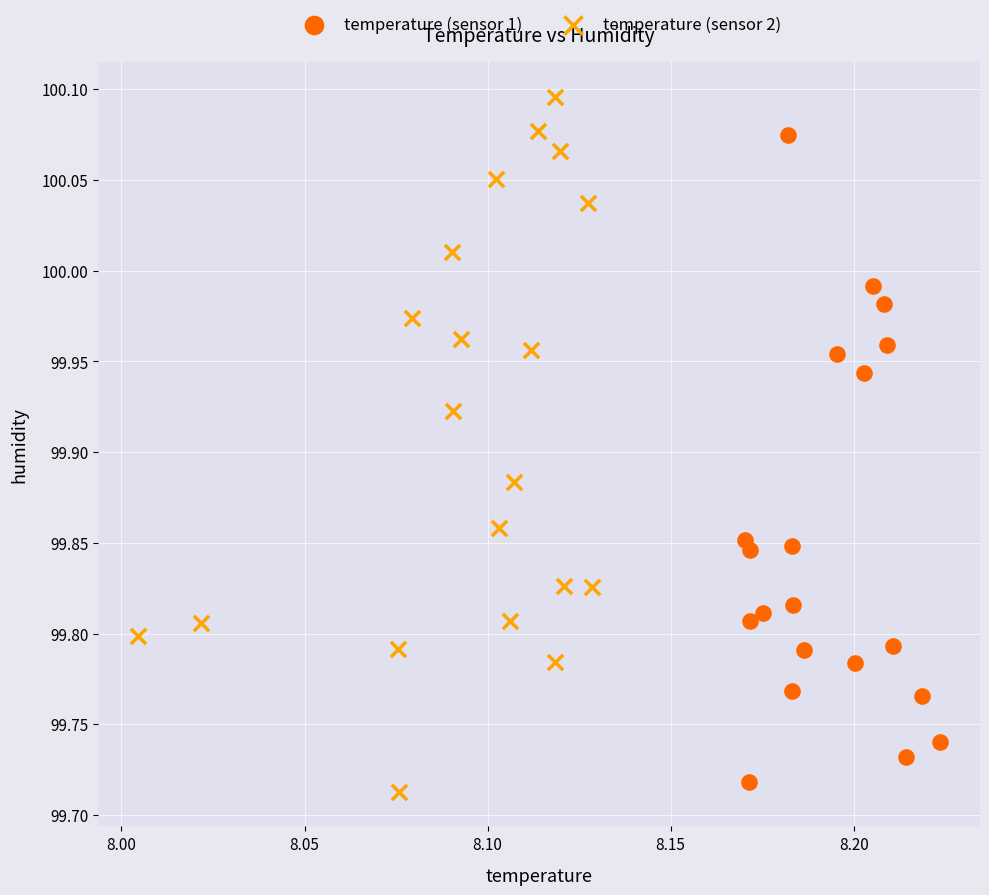

Which series contains the highest Y value?

temperature (sensor 2)